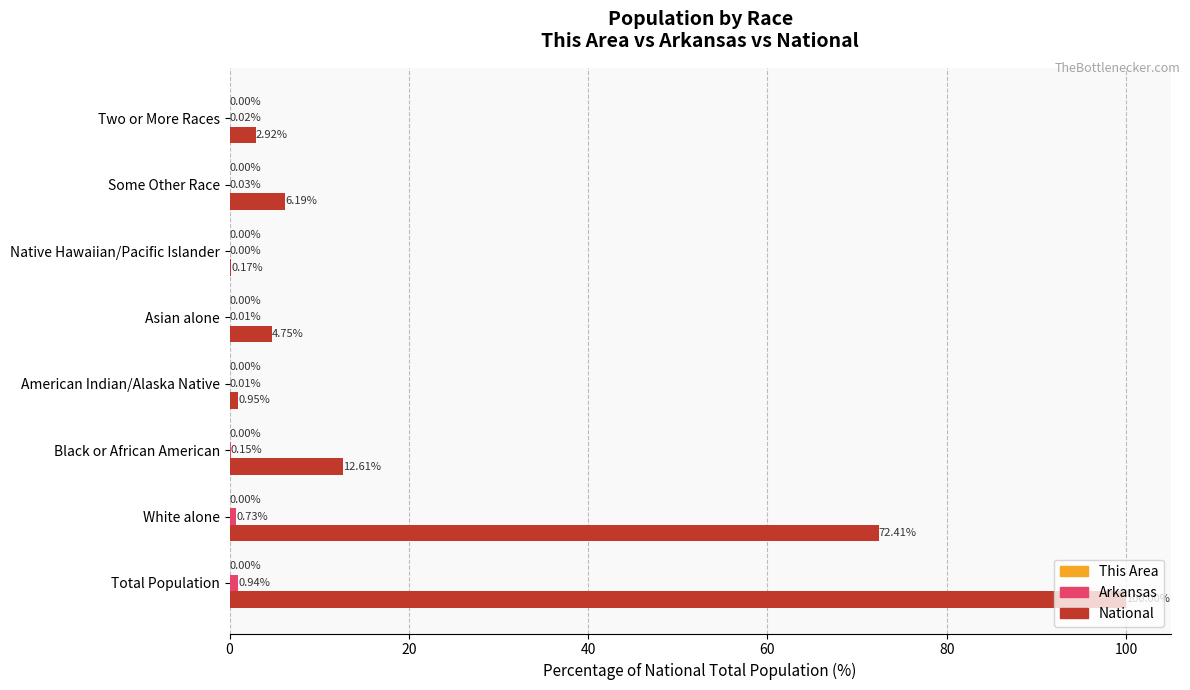

Which category has the highest value in the National series?

Total Population